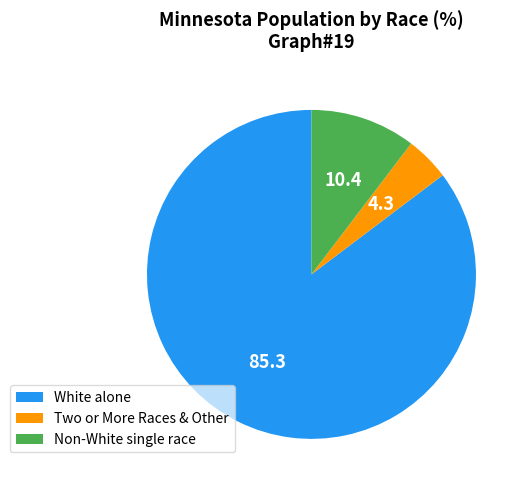

Do White alone and Non-White single race together represent more than half of the pie?

Yes